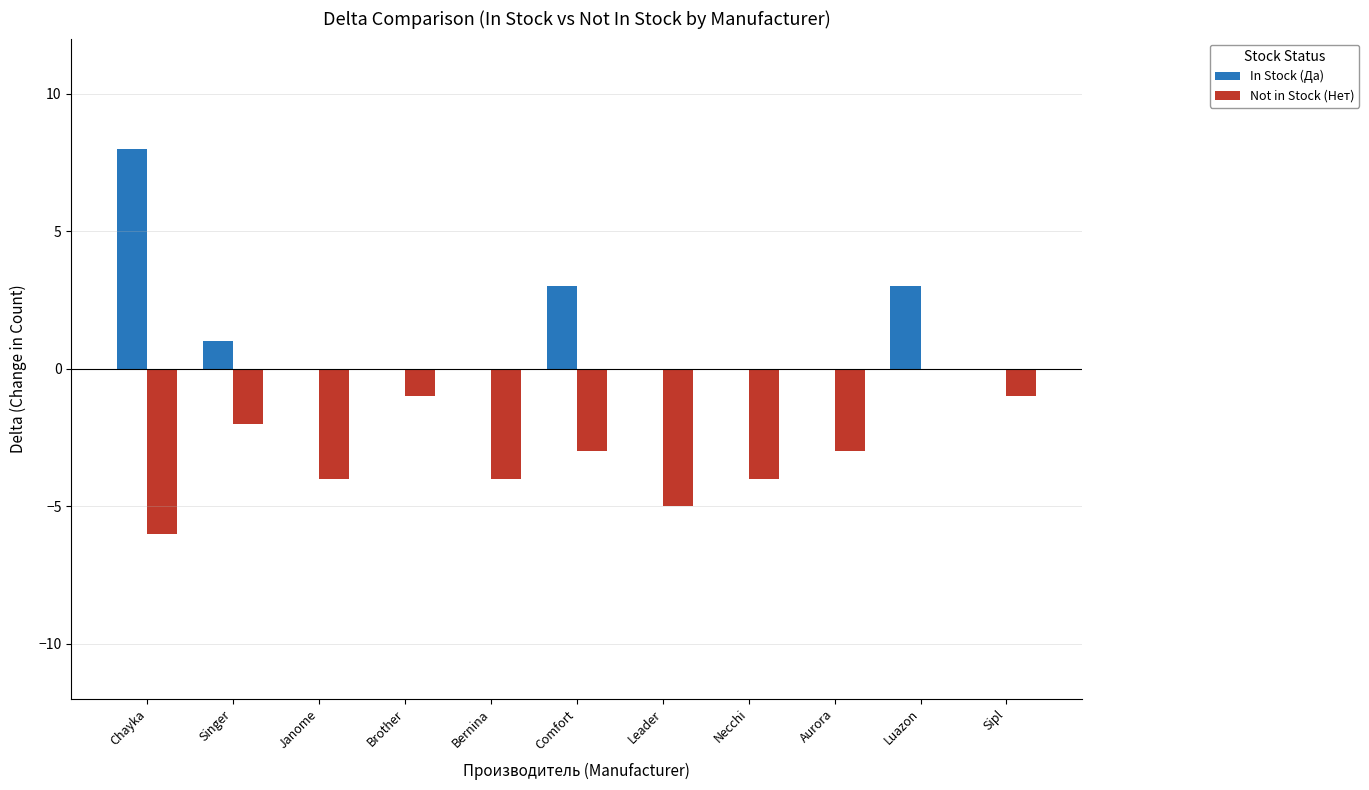

At which category is the sum across all series the highest?

Luazon